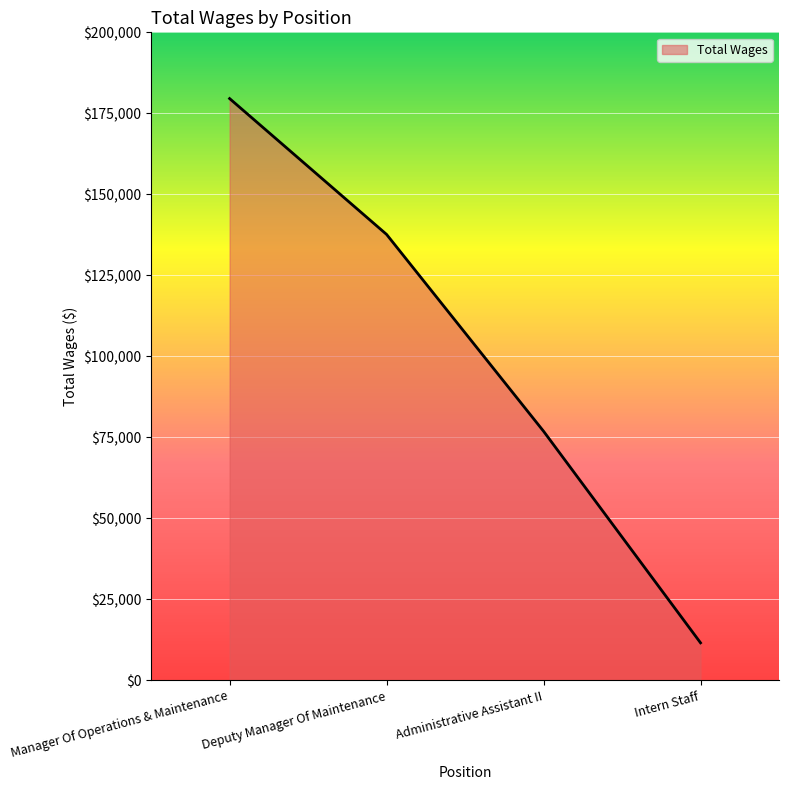

Count the values in the range 76857 to 179553.

3